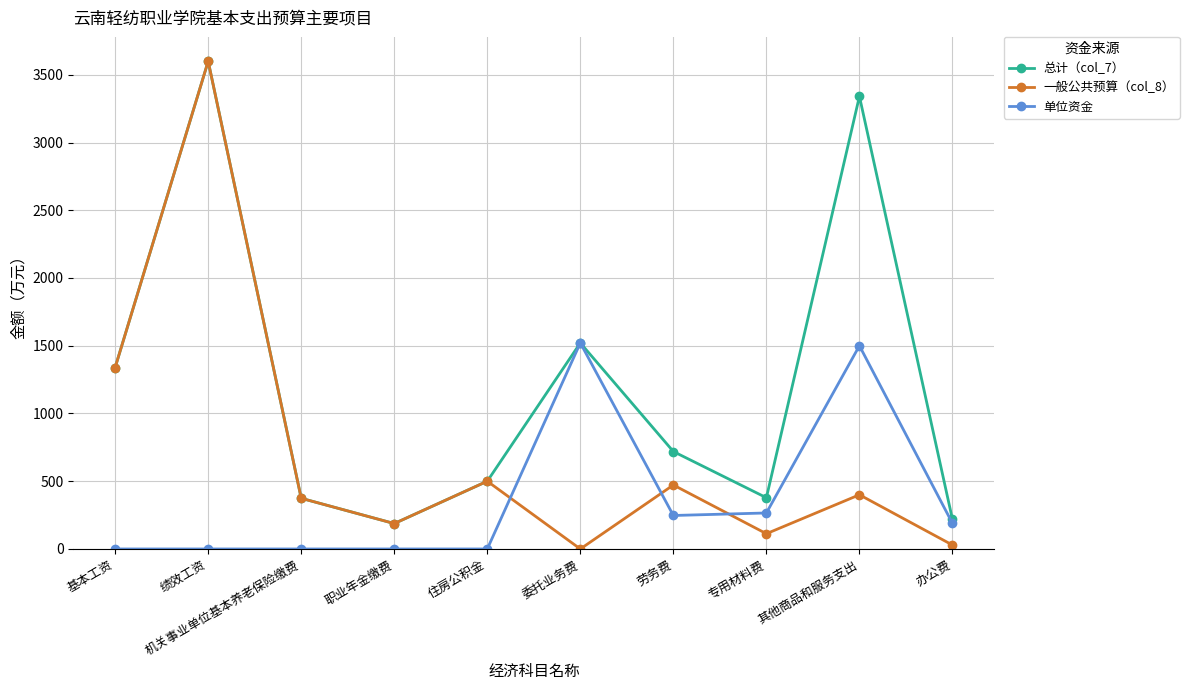

How many data points does each series have?

10